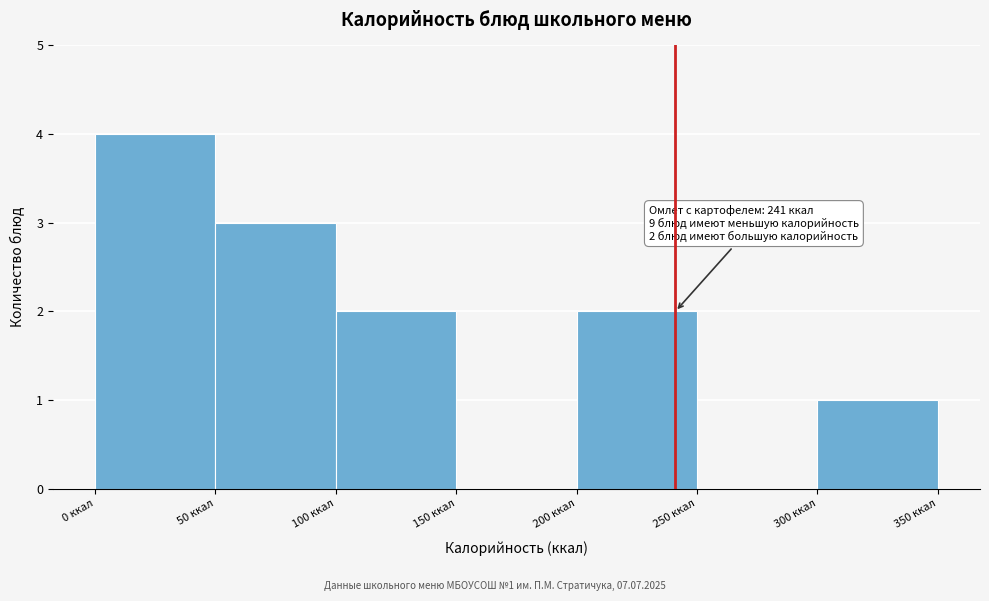

Over which range of the x-axis is the bar tallest?

0 to 50